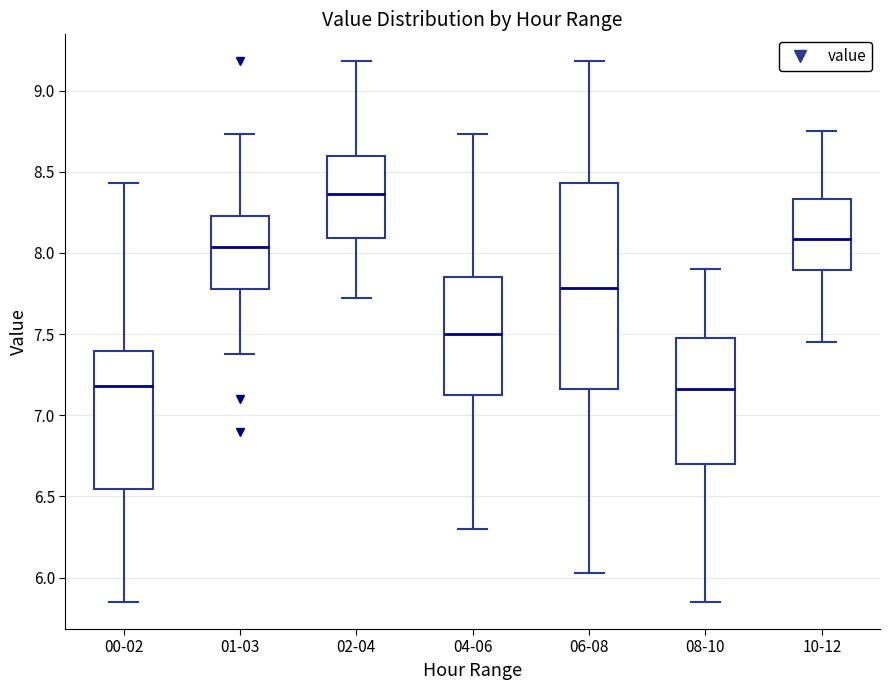

Reading left to right, transcribe this box plot: for each box, give where its median line is, the range the box spans, and where its two whiskers end, as read against the y-axis. The values are not printed on the chart, so give them approximately, as read against the axis.

00-02: median 7.20, box 6.55 to 7.40, whiskers 5.85 to 8.45
01-03: median 8.05, box 7.80 to 8.25, whiskers 7.40 to 8.75
02-04: median 8.35, box 8.10 to 8.60, whiskers 7.70 to 9.20
04-06: median 7.50, box 7.15 to 7.85, whiskers 6.30 to 8.75
06-08: median 7.80, box 7.15 to 8.45, whiskers 6.05 to 9.20
08-10: median 7.15, box 6.70 to 7.50, whiskers 5.85 to 7.90
10-12: median 8.10, box 7.90 to 8.35, whiskers 7.45 to 8.75